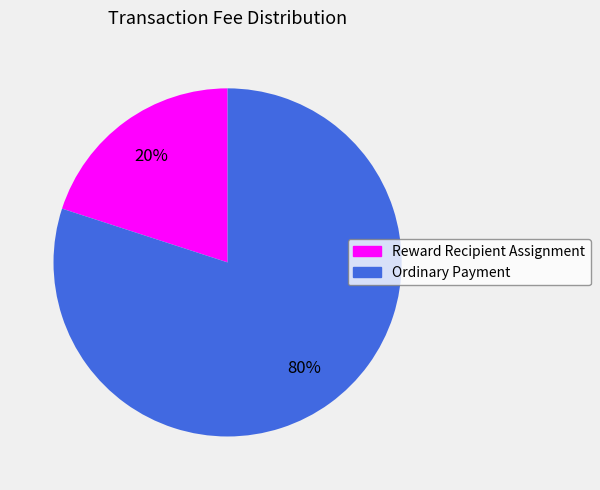

To the nearest percent, what percentage of the pie is Ordinary Payment?

80%